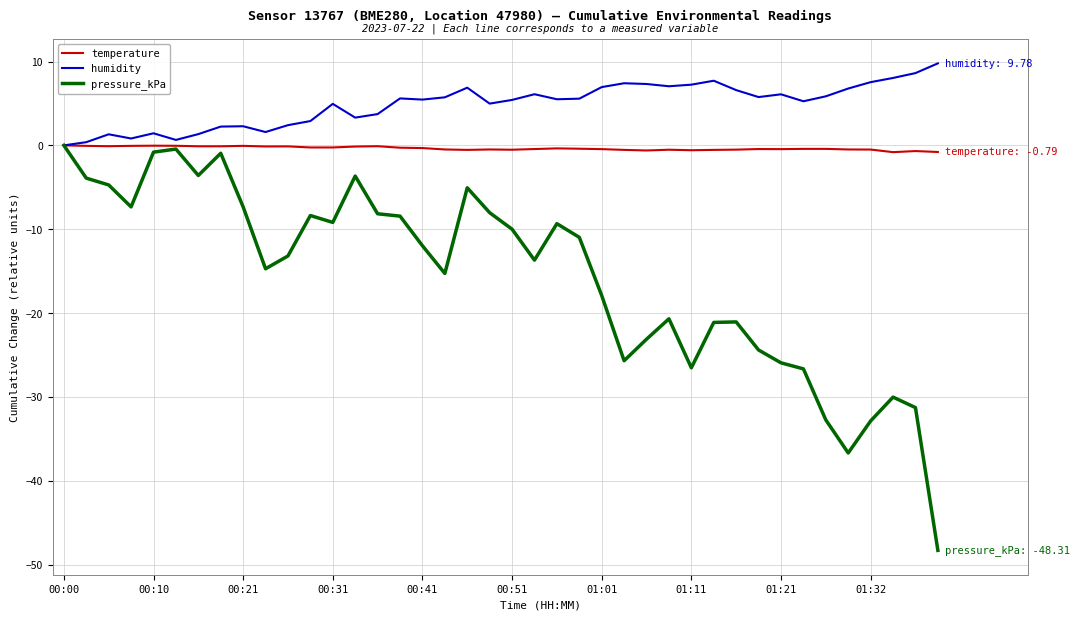

Which series has the largest total across all categories?

humidity